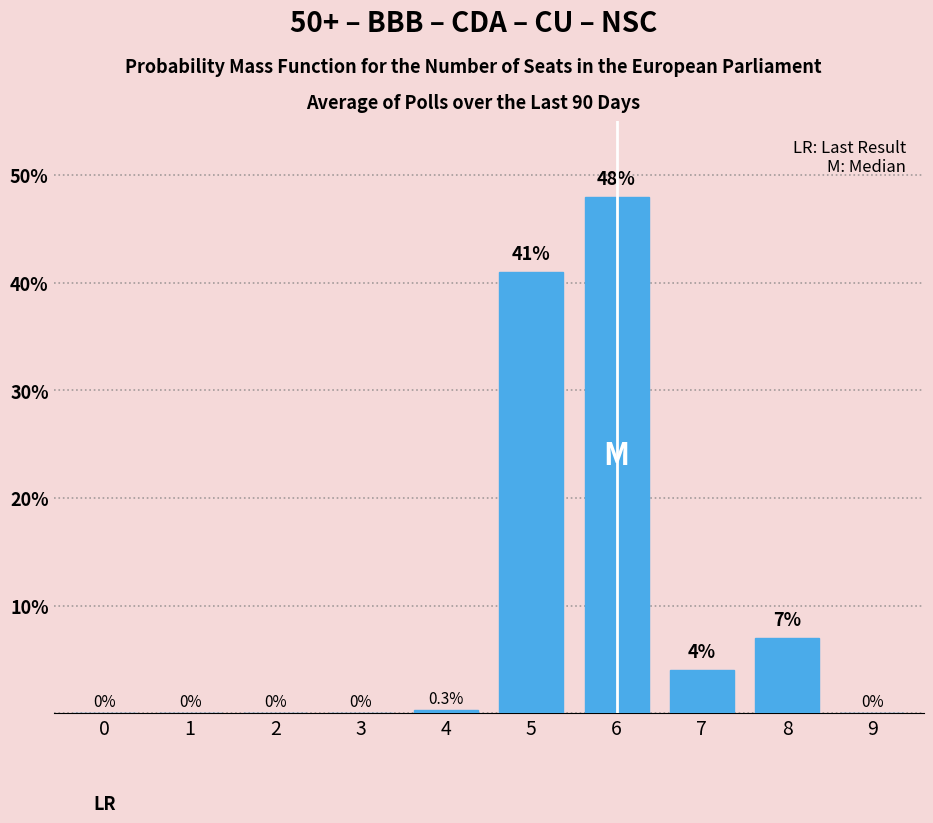

Reading left to right, transcribe all the data shown in this chart.

0=0.0	1=0.0	2=0.0	3=0.0	4=0.3	5=41.0	6=48.0	7=4.0	8=7.0	9=0.0